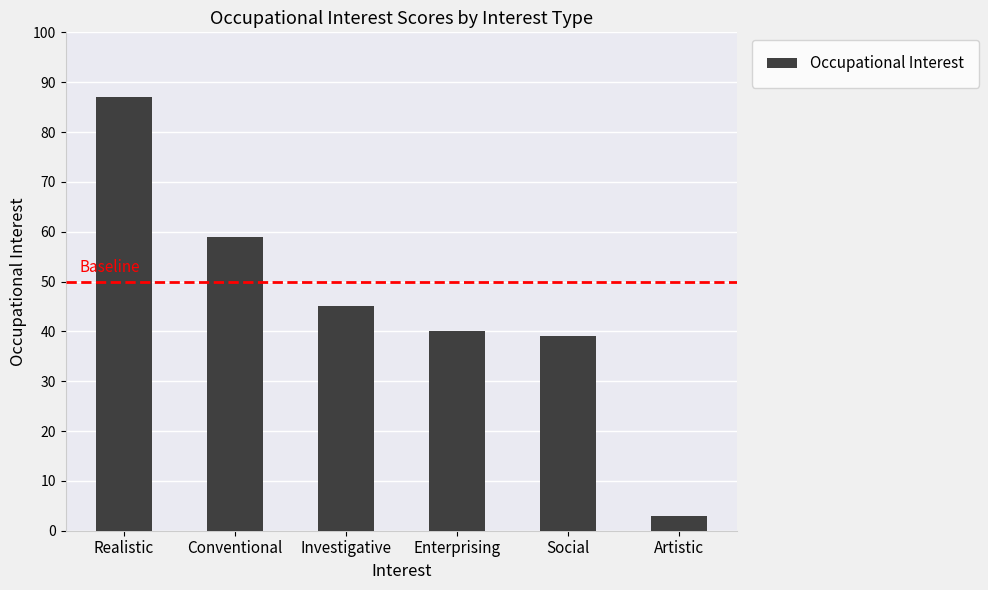

What is the difference between the maximum and minimum values?

84